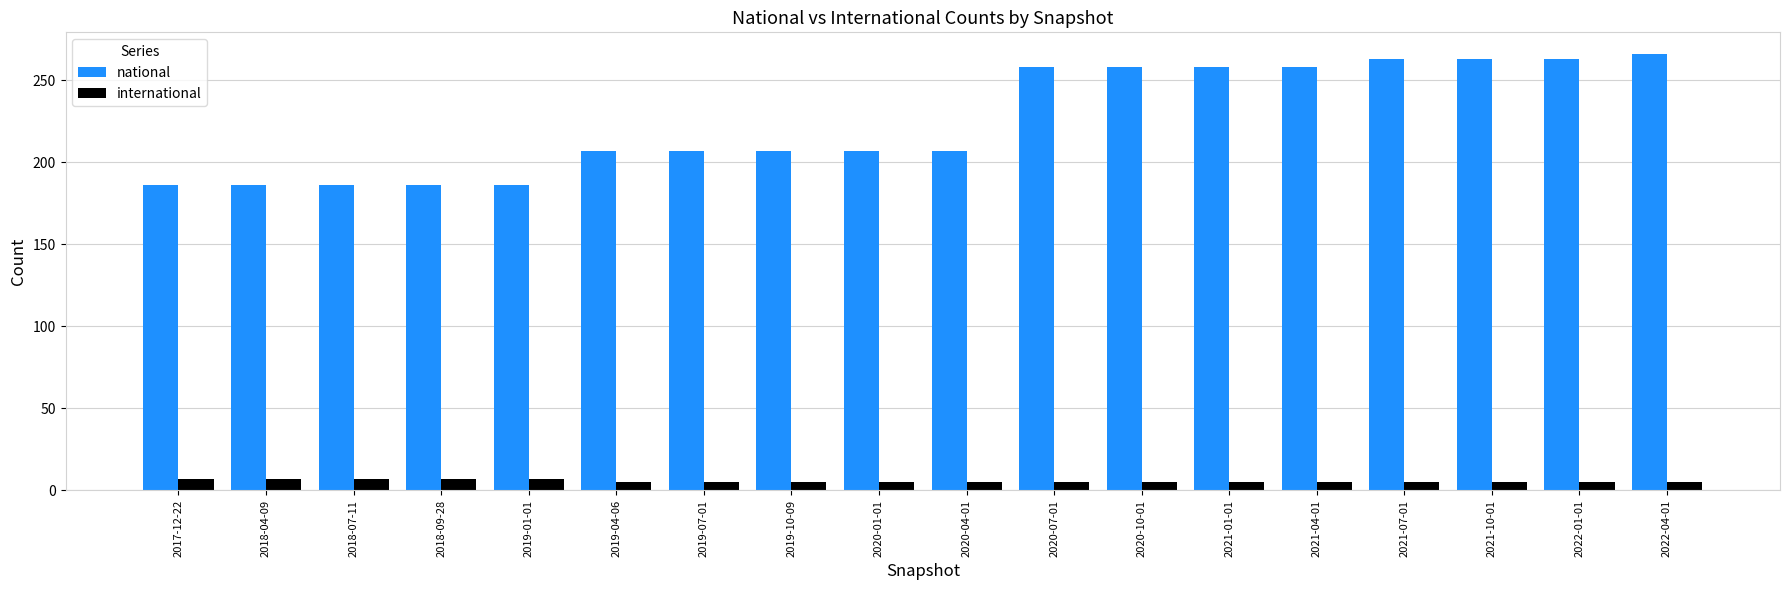

How many international values are between 5 and 7?

18